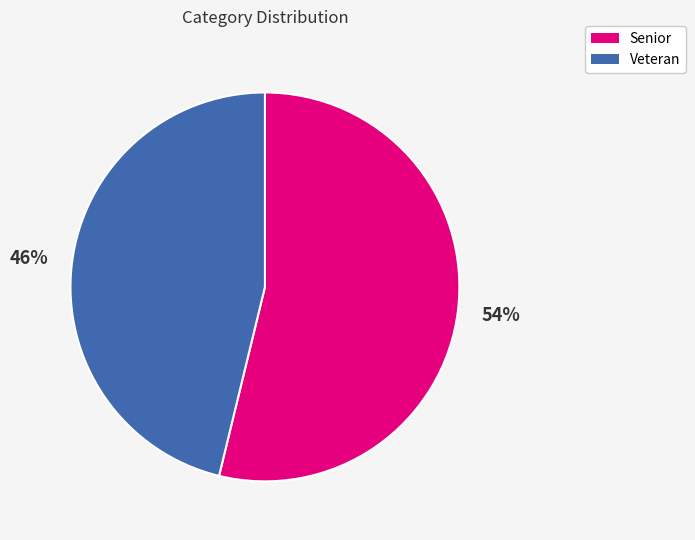

How many slices are in this pie chart?

2